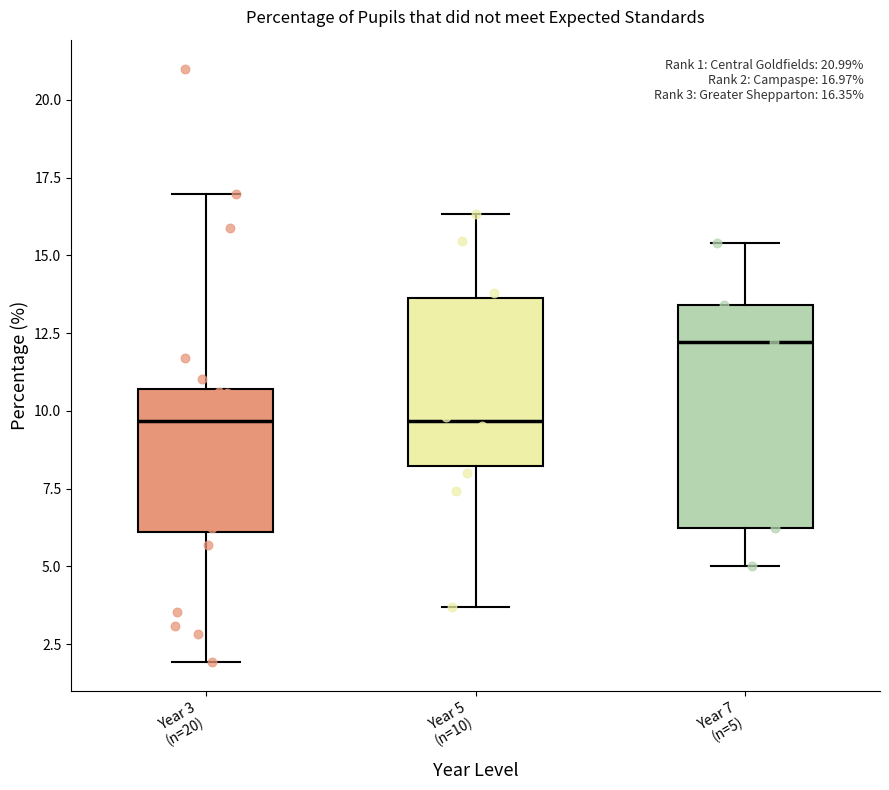

Which box is the tallest, from its lower edge to its upper edge?

Year 7 (n=5)